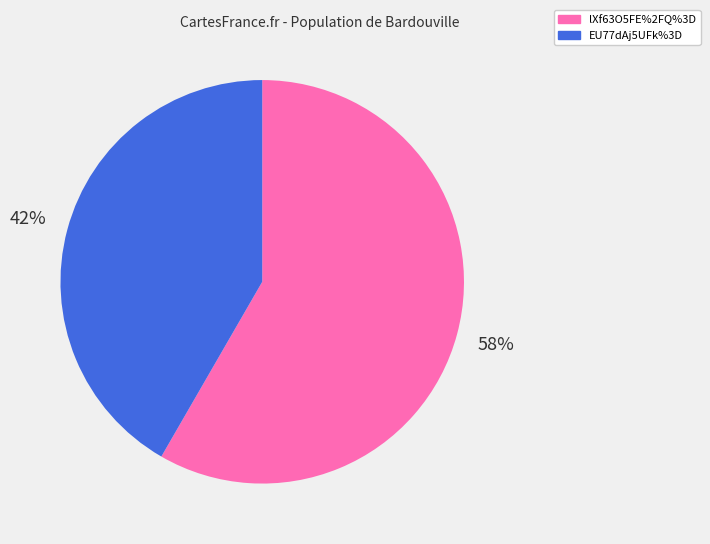

What percentage is the EU77dAj5UFk%3D slice, to the nearest percent?

42%